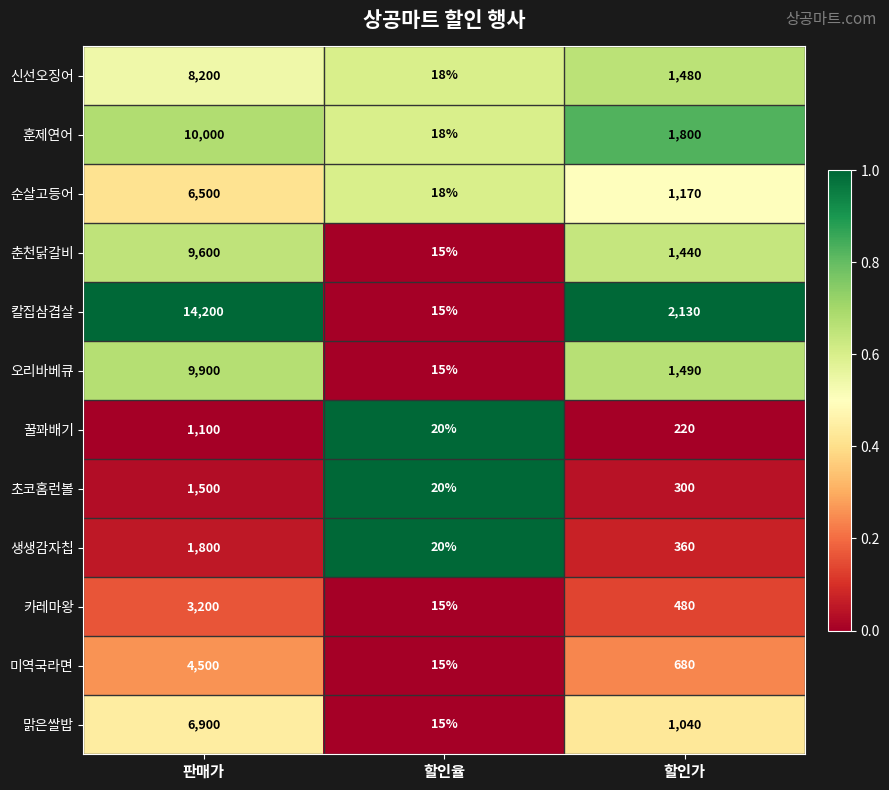

Which series has the largest total across all categories?

칼집삼겹살